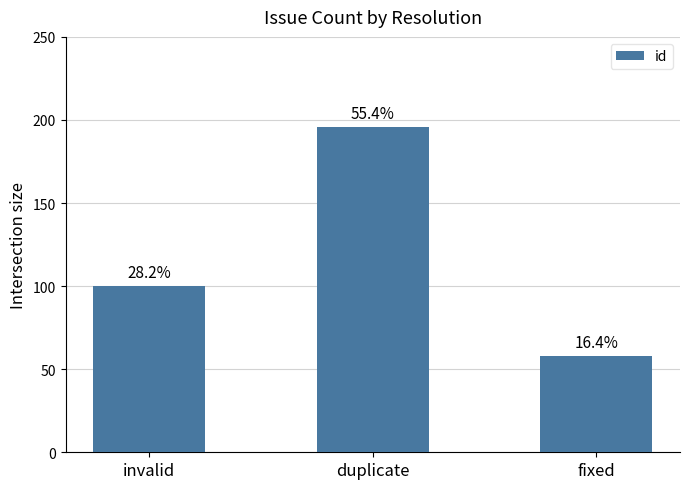

How many bars are there in total?

3